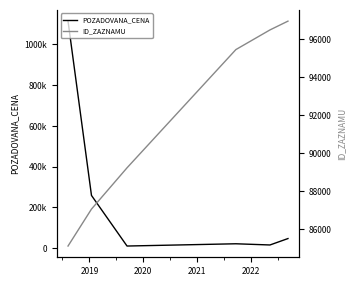

At how many categories does at least one series exceed 76723?

6